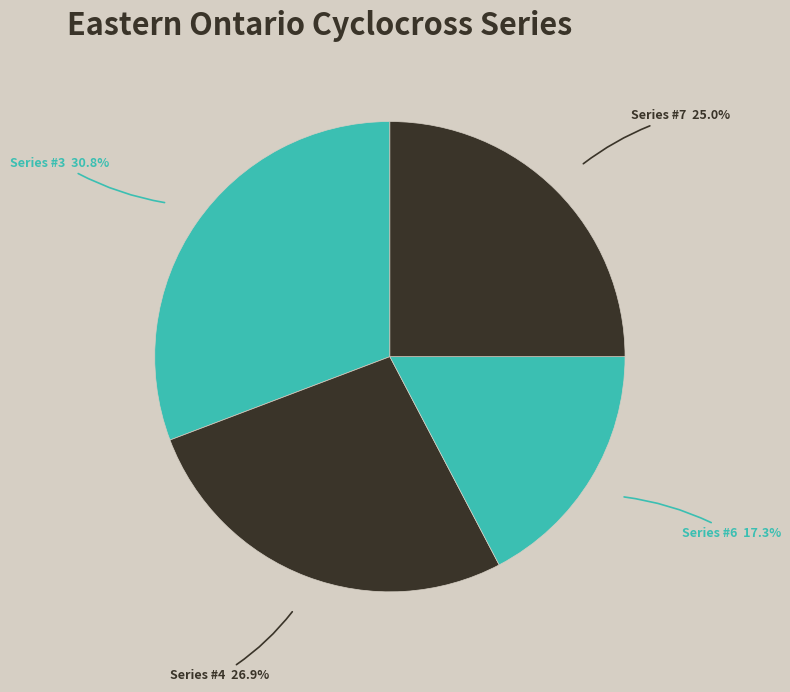

Rank the categories by value from lowest to highest.

Eastern Ontario Cyclocross Series #6, Eastern Ontario Cyclocross Series #7, Eastern Ontario Cyclocross Series #4, Eastern Ontario Cyclocross Series #3